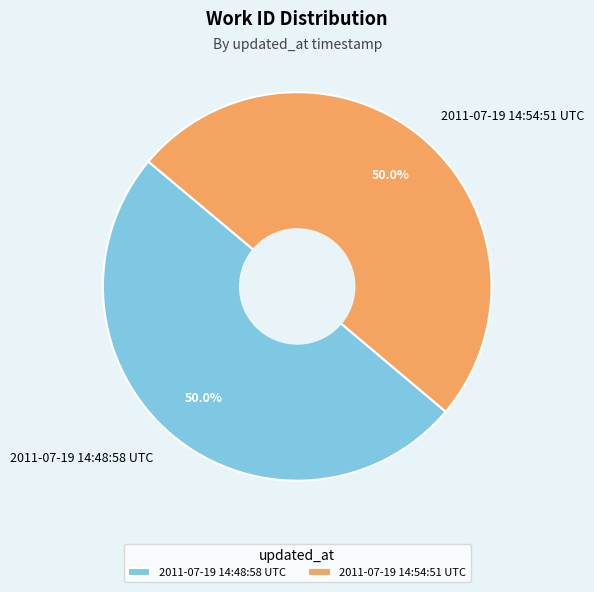

Approximately how many times larger is the value at 2011-07-19 14:54:51 UTC compared to 2011-07-19 14:48:58 UTC?

1.0